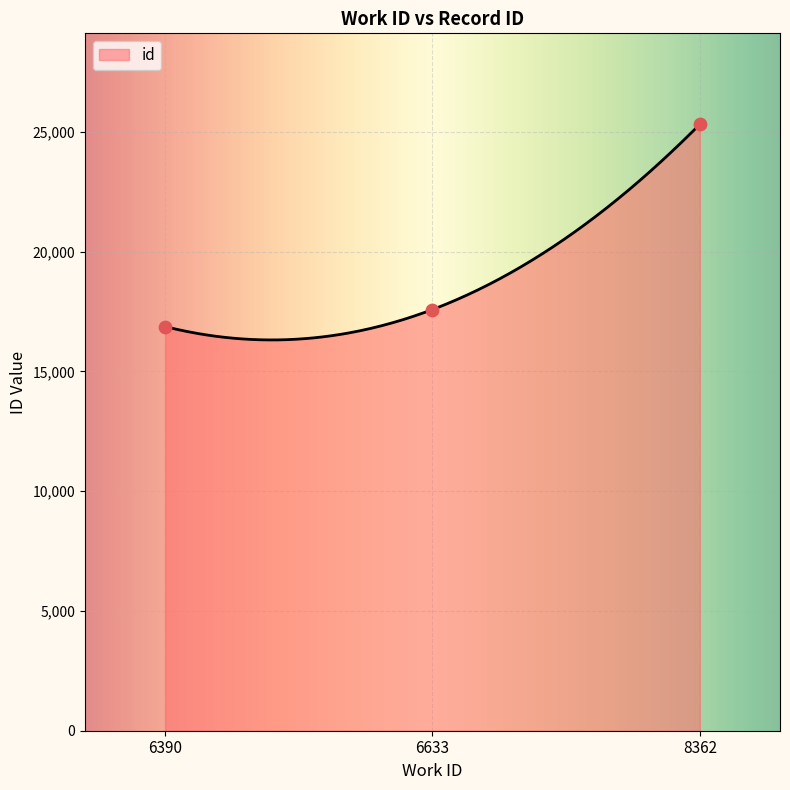

What is the change in value from 6633 to 8362?

+7734